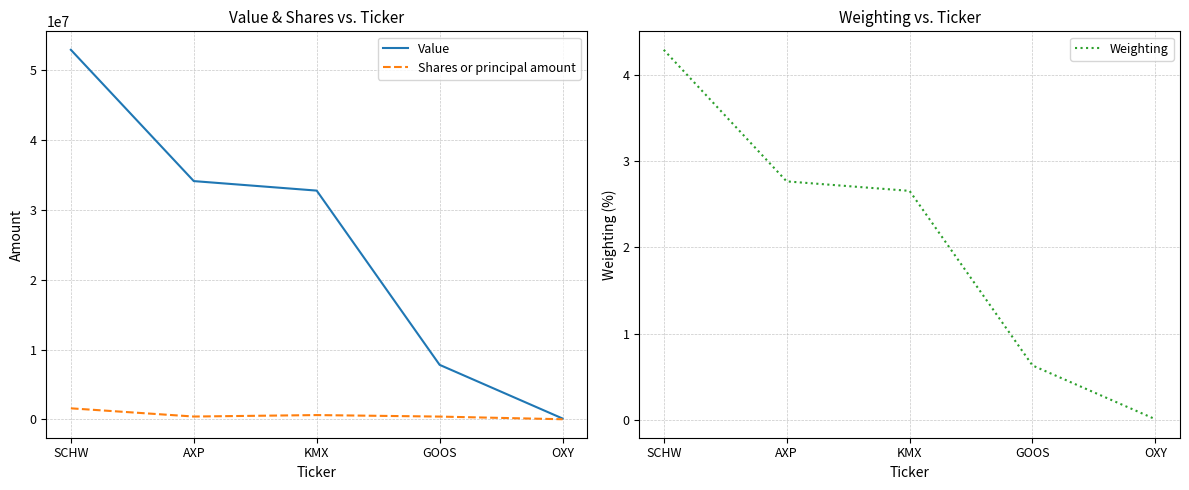

What is the sum of all Shares or principal amount values?

2983834